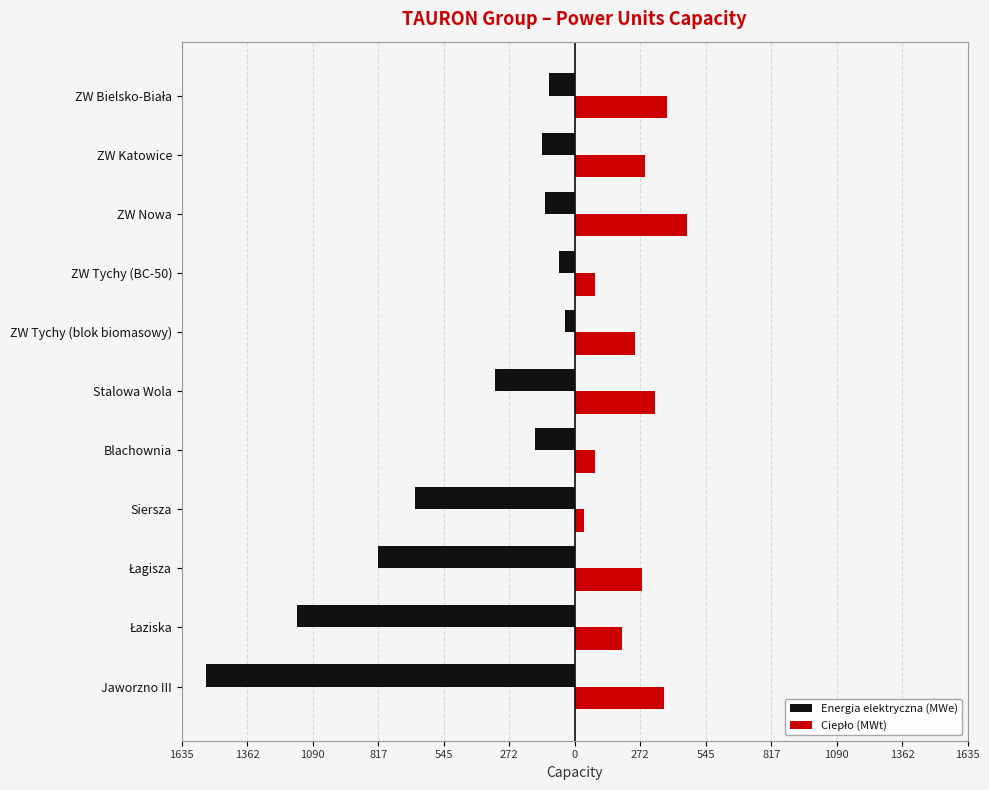

How many distinct data groups are displayed?

2